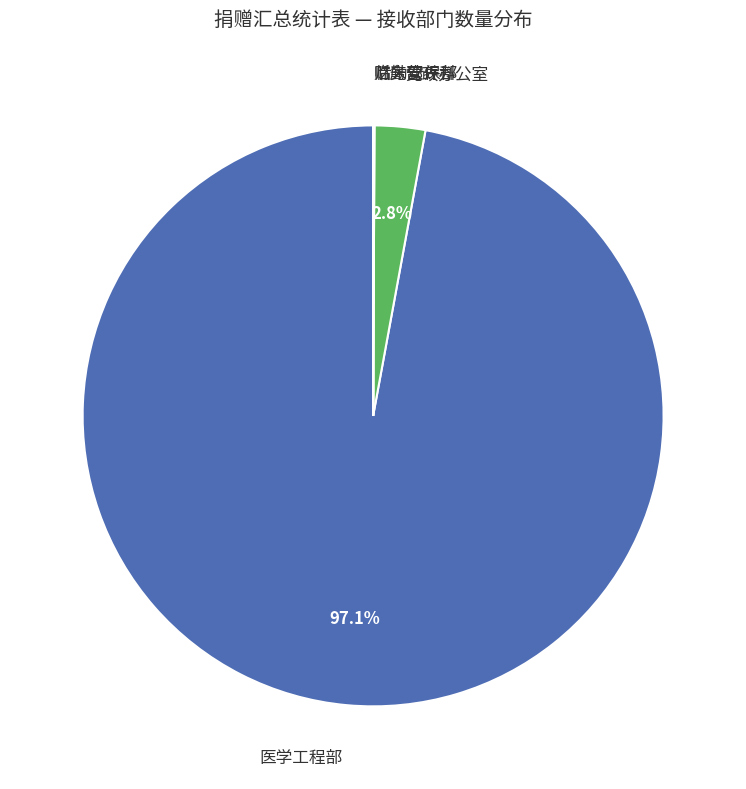

Is there a majority slice in this chart?

Yes